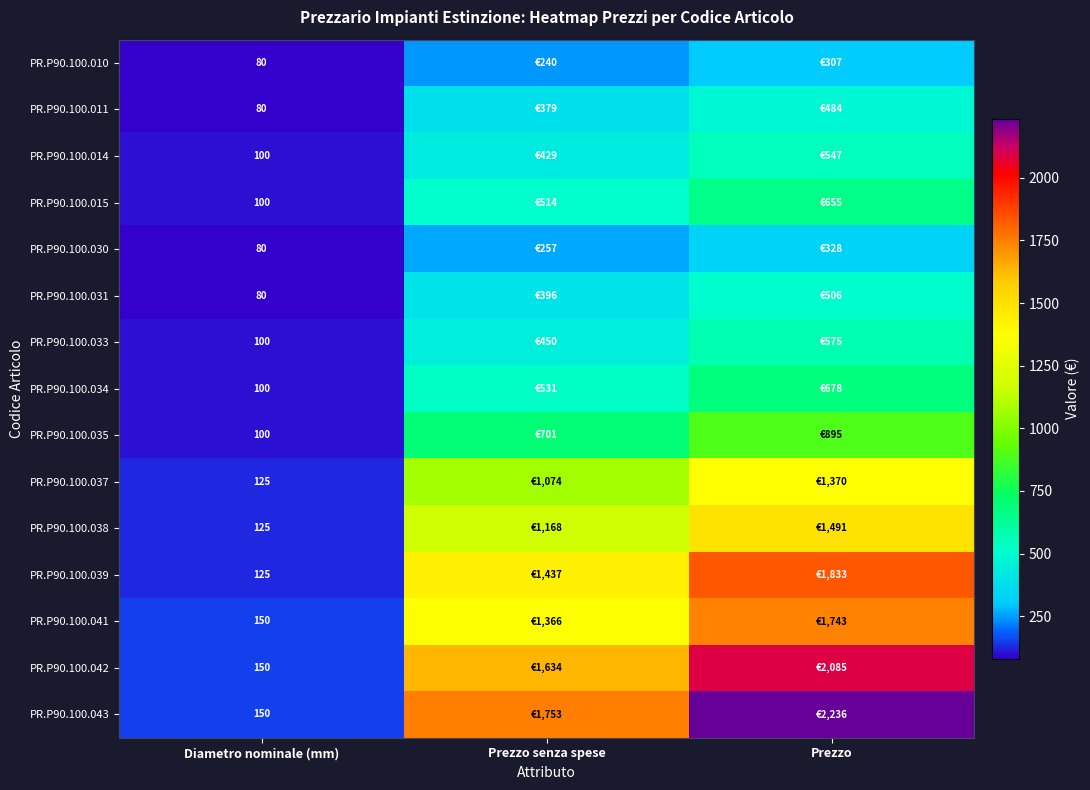

Which series changed the most between Diametro nominale (mm) and Prezzo senza spese?

PR.P90.100.043